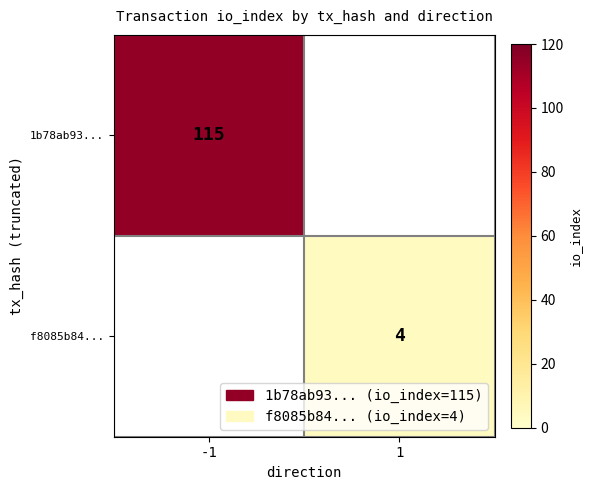

Is it true that f8085b84... equals 4 at 1?

True